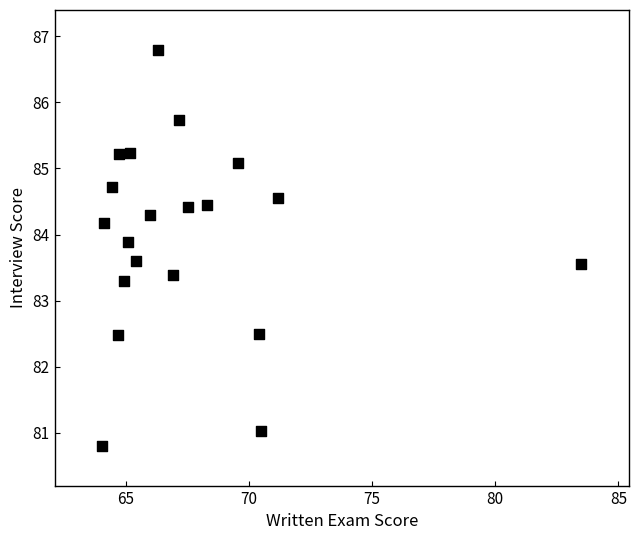

What Y value in the scatter plot is closest to 83?

83.3